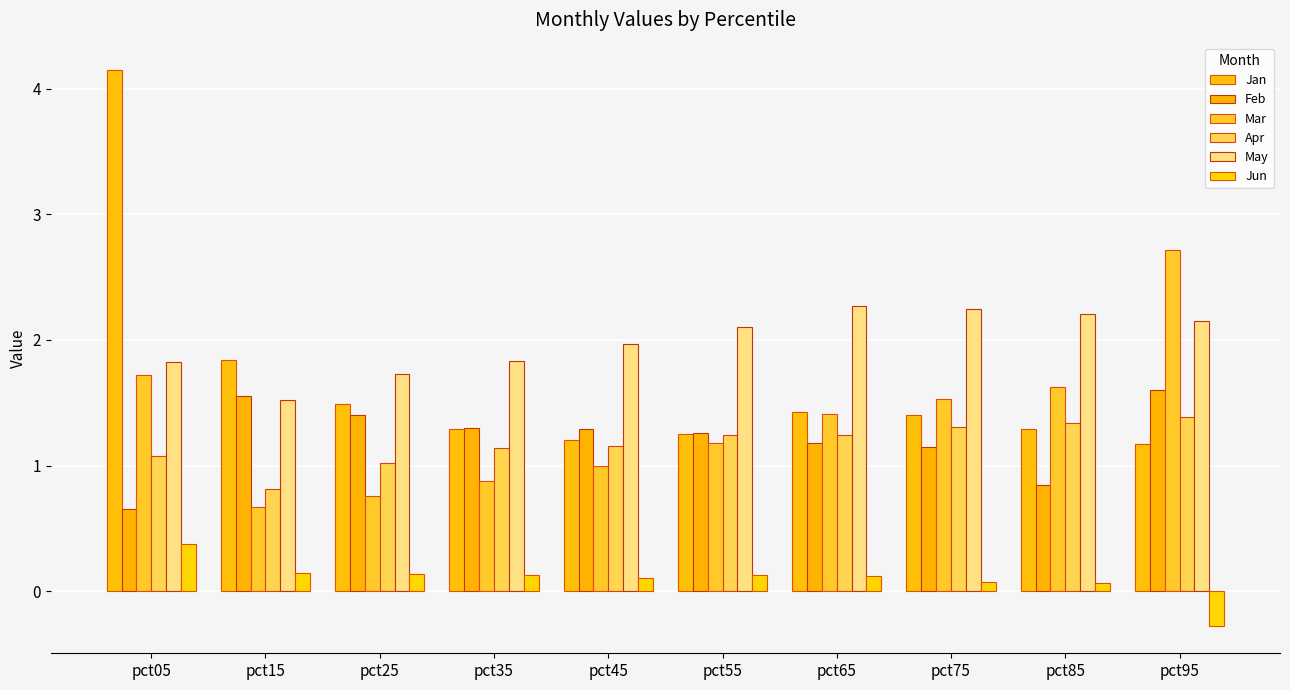

What is the average value of the Jan series?

1.7